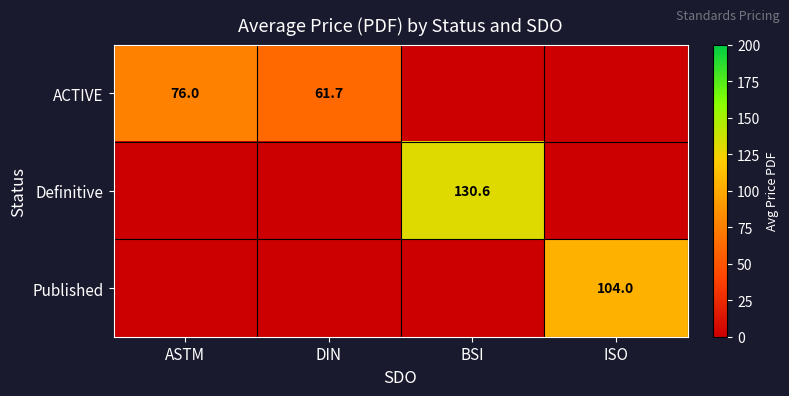

What is the sum of the ACTIVE values at ASTM and DIN?

137.7